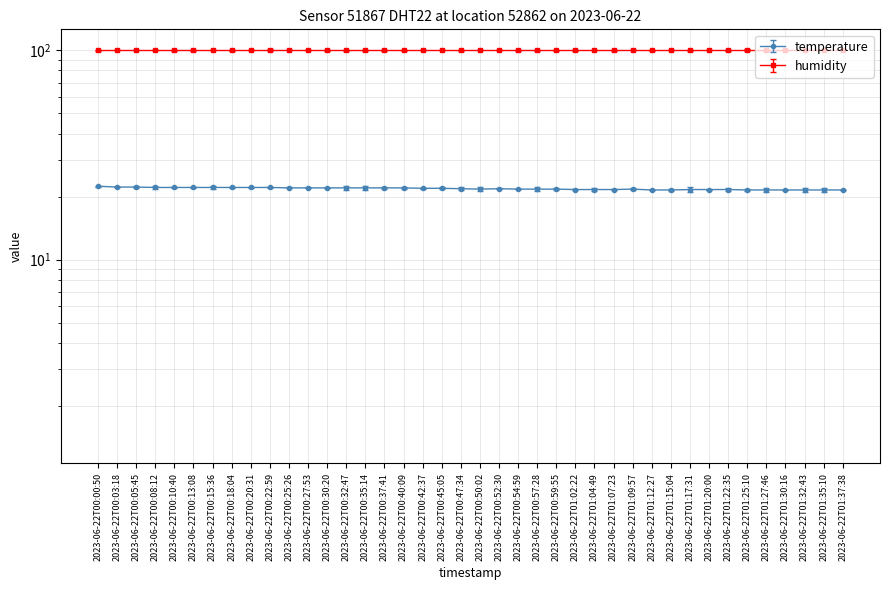

What is the label of the 7th point from the left?

2023-06-22T00:15:36